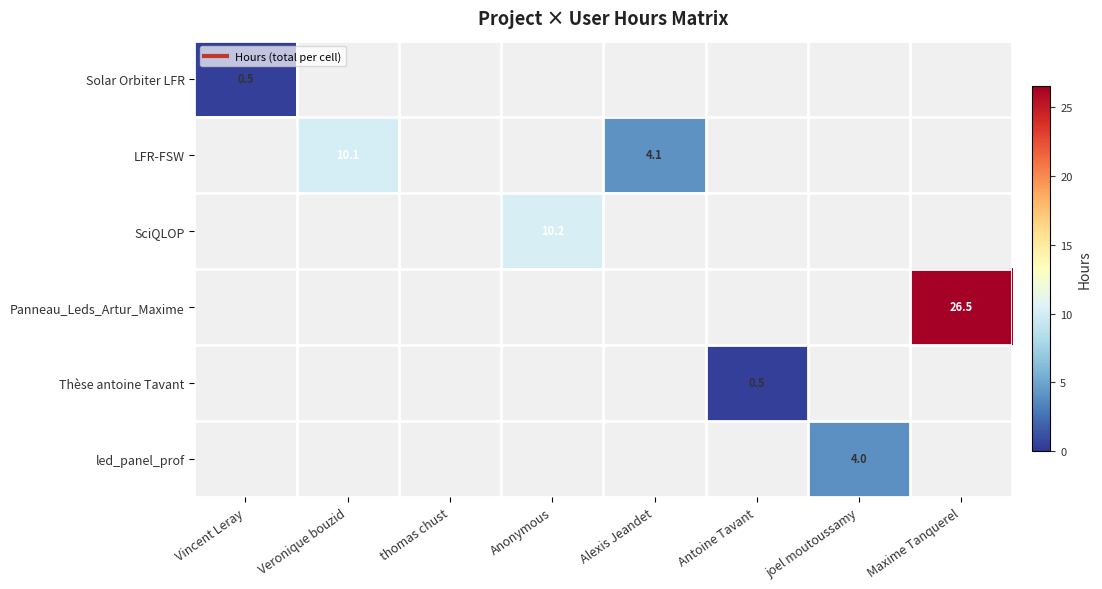

At thomas chust, list the series in order from largest to smallest.

Solar Orbiter LFR, LFR-FSW, SciQLOP, Panneau_Leds_Artur_Maxime, Thèse antoine Tavant, led_panel_prof